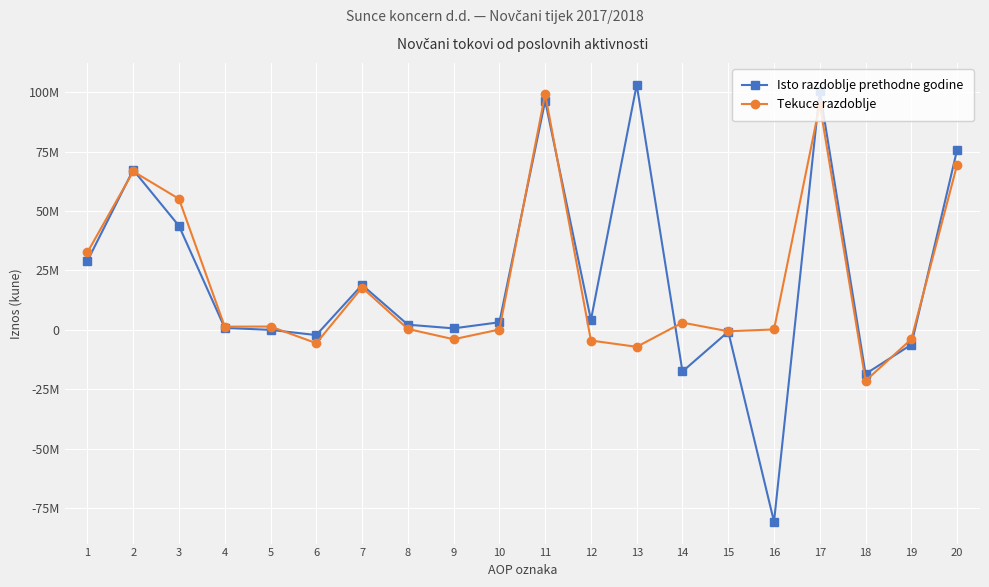

Is this an area chart (filled region under the line)?

No